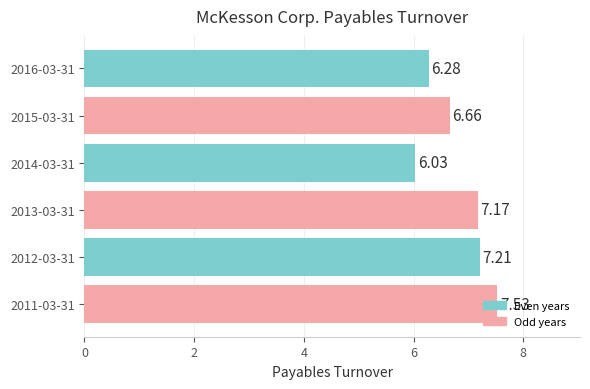

Approximately how many times larger is the value at 2011-03-31 compared to 2016-03-31?

1.2